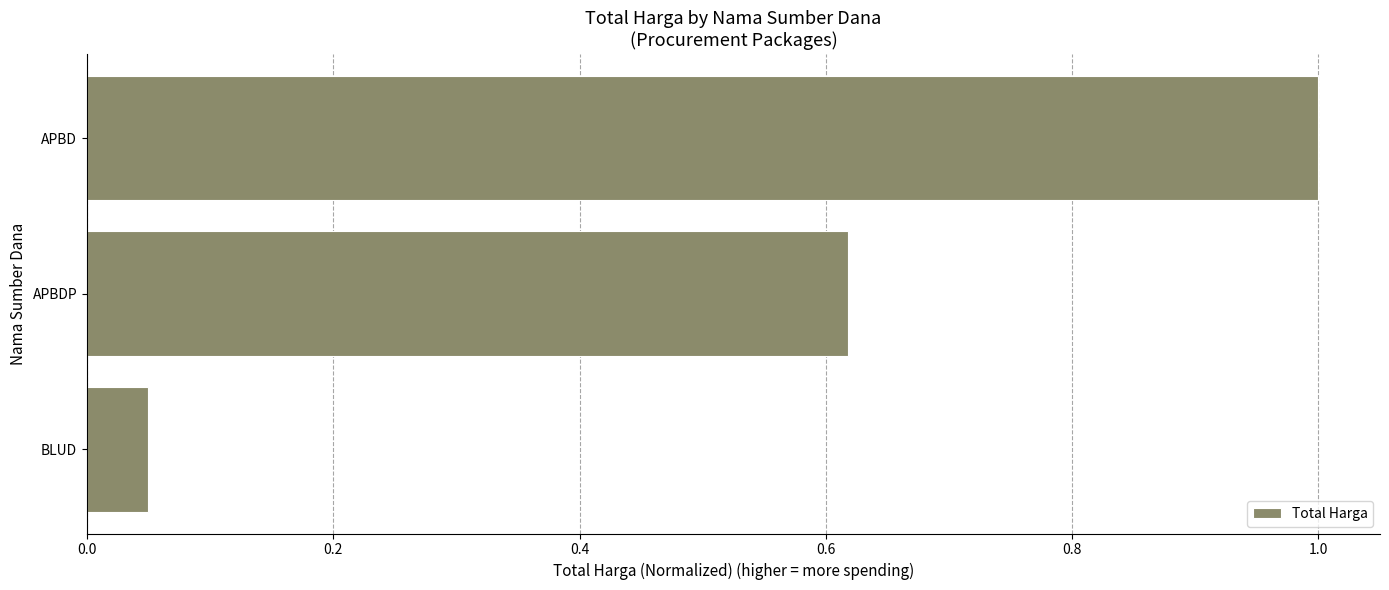

What is the label of the 3rd bar from the top?

BLUD